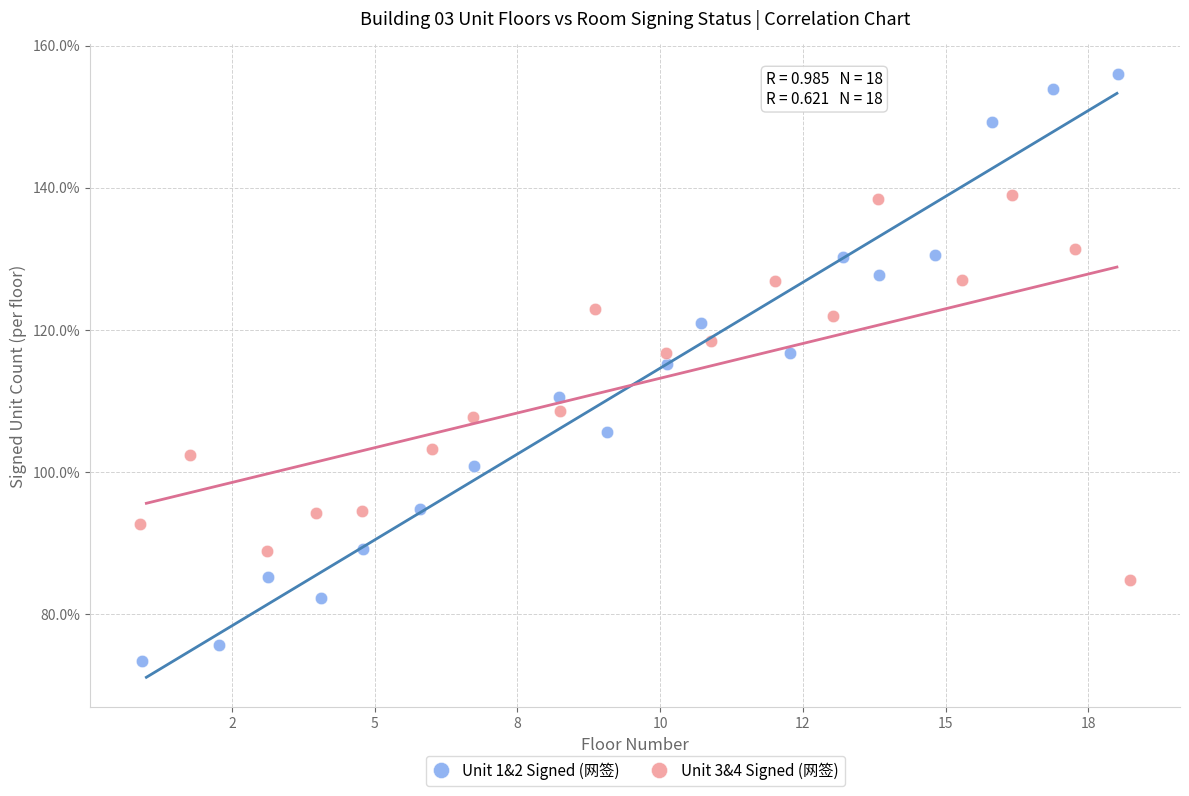

Which series reaches the minimum Y coordinate?

Unit 1&2 Signed (网签)